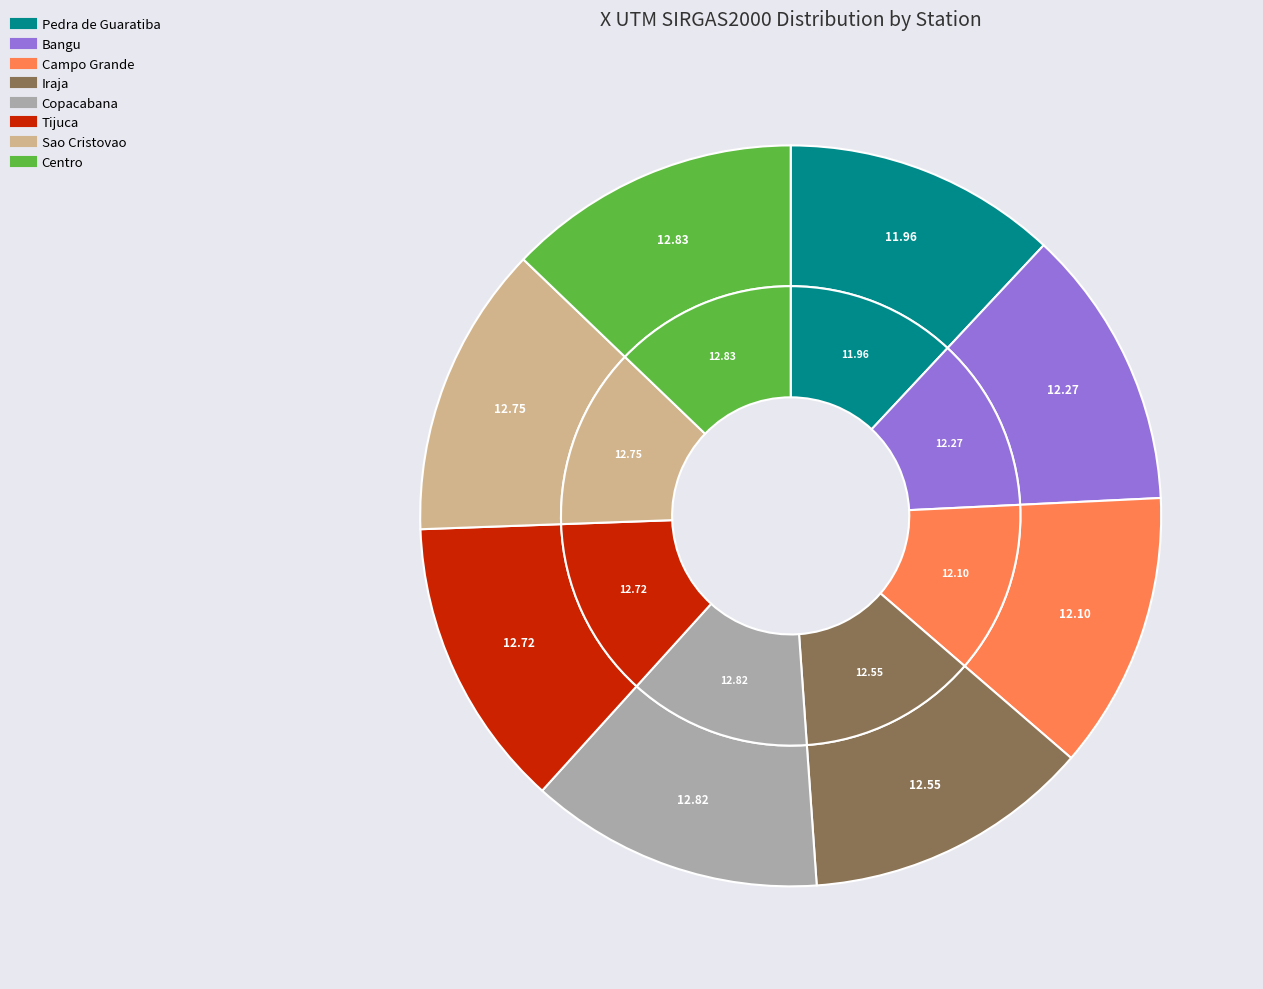

Which category has the biggest portion of the pie?

ESTACAO CENTRO